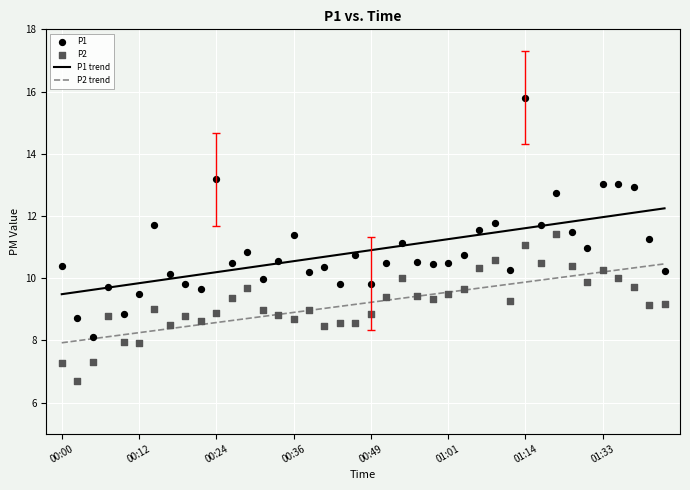

At how many categories does at least one series exceed 13?

4